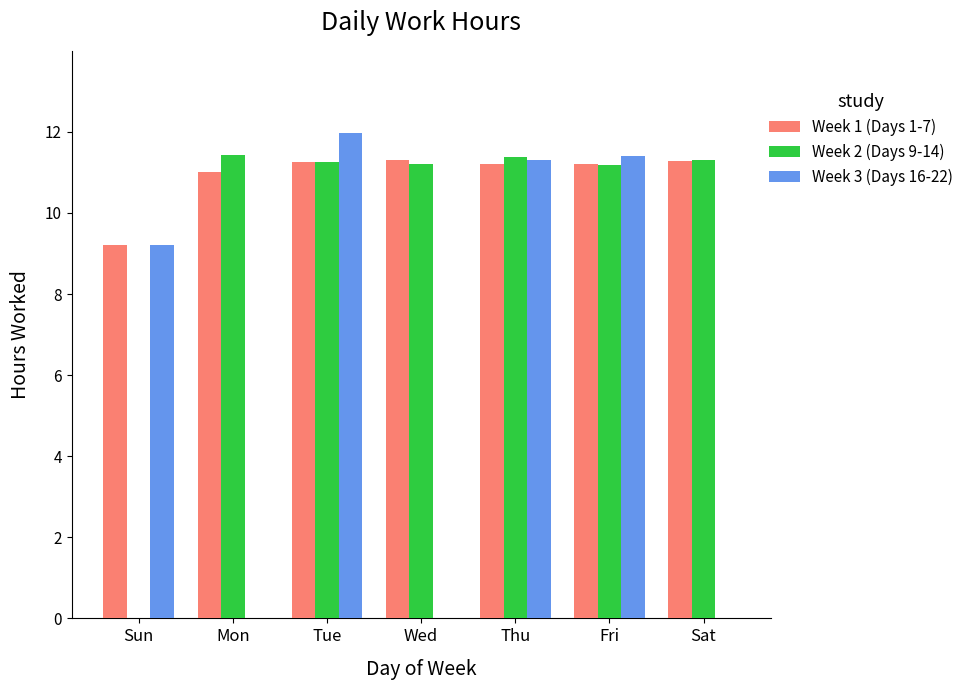

What is the total value across all series at Sat?

22.6